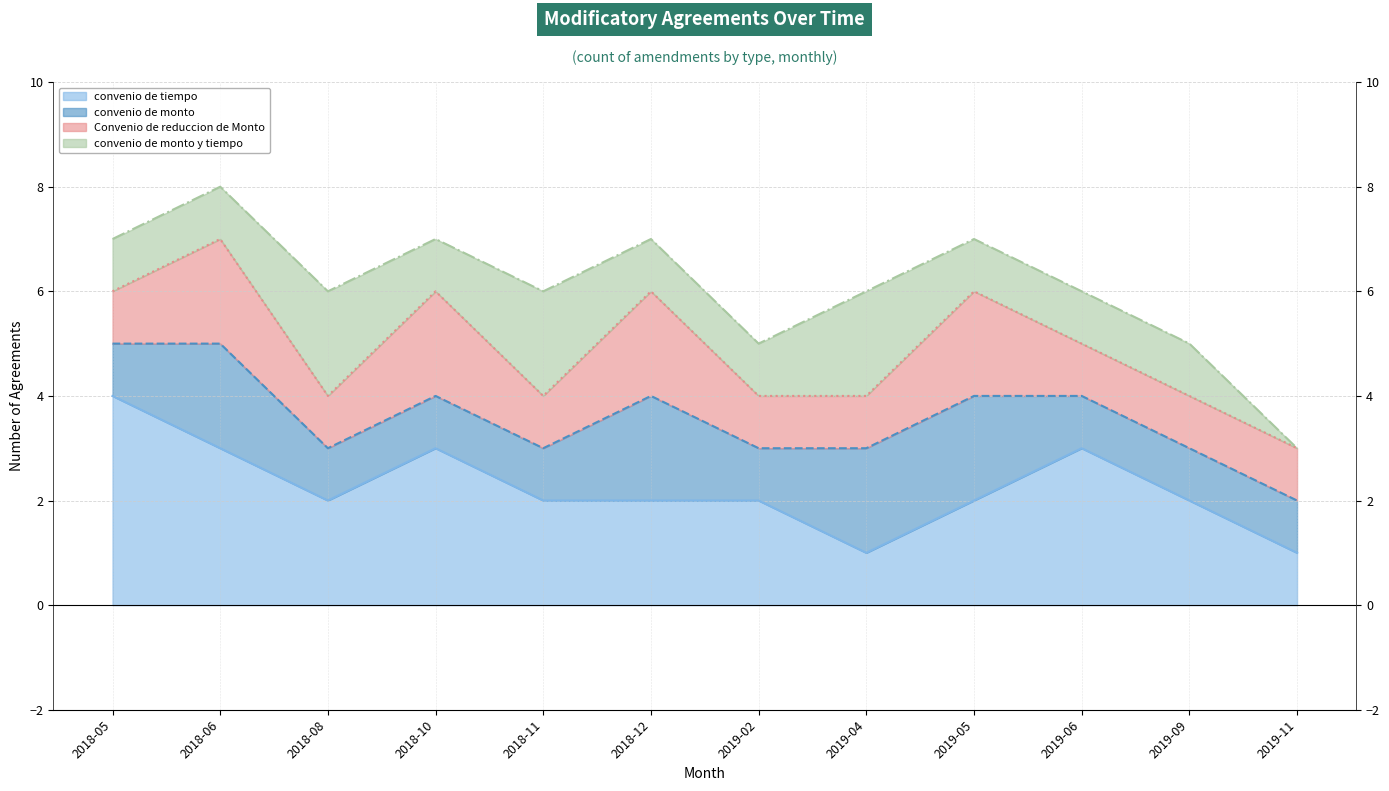

Rank the series at 2018-12 from lowest to highest value.

convenio de monto y tiempo, convenio de tiempo, convenio de monto, Convenio de reduccion de Monto